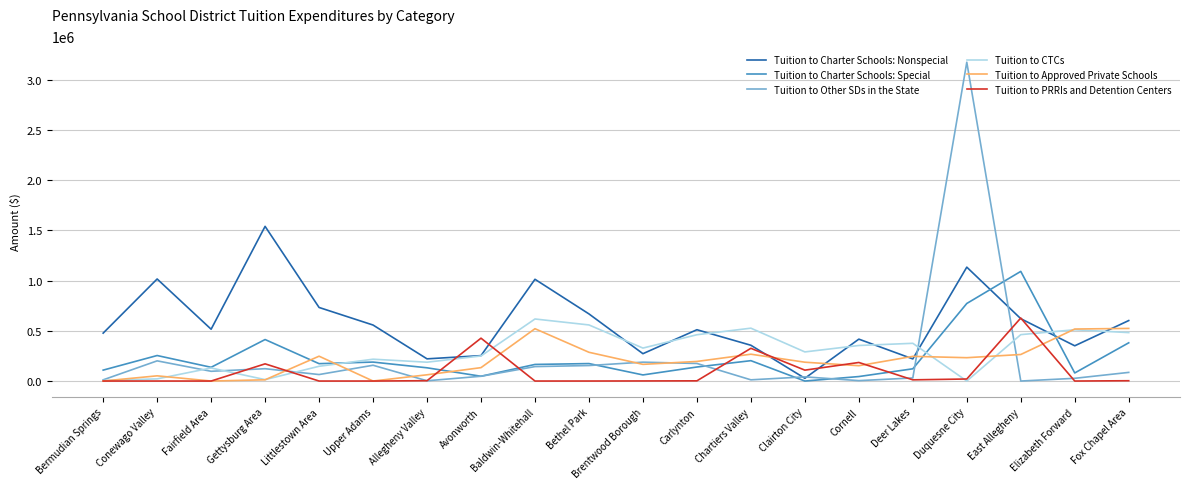

Is the value of Tuition to Charter Schools: Nonspecial at Chartiers Valley greater than the value of Tuition to PRRIs and Detention Centers at Fairfield Area?

Yes